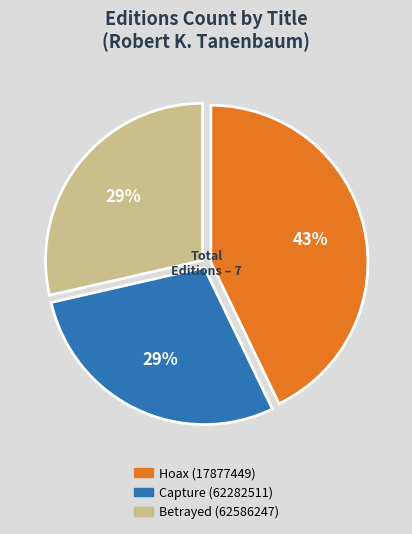

Combined, do Capture (62282511) and Betrayed (62586247) account for over 50%?

Yes